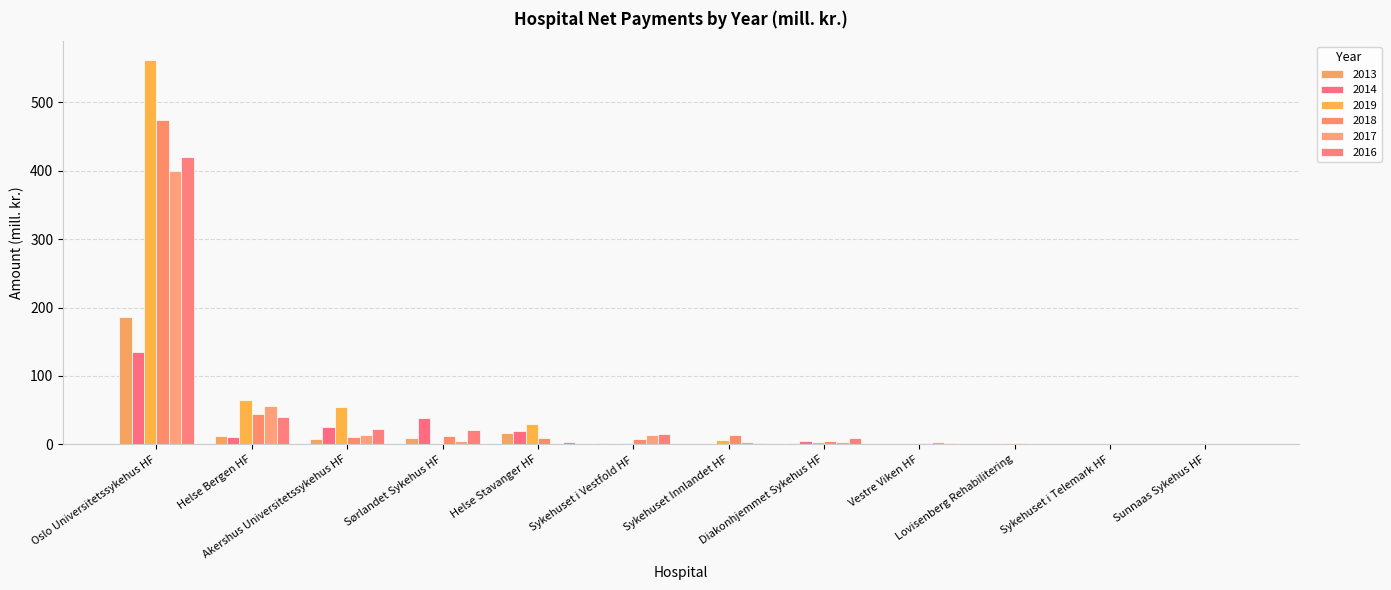

Are the bars grouped side by side (vs. stacked)?

Yes